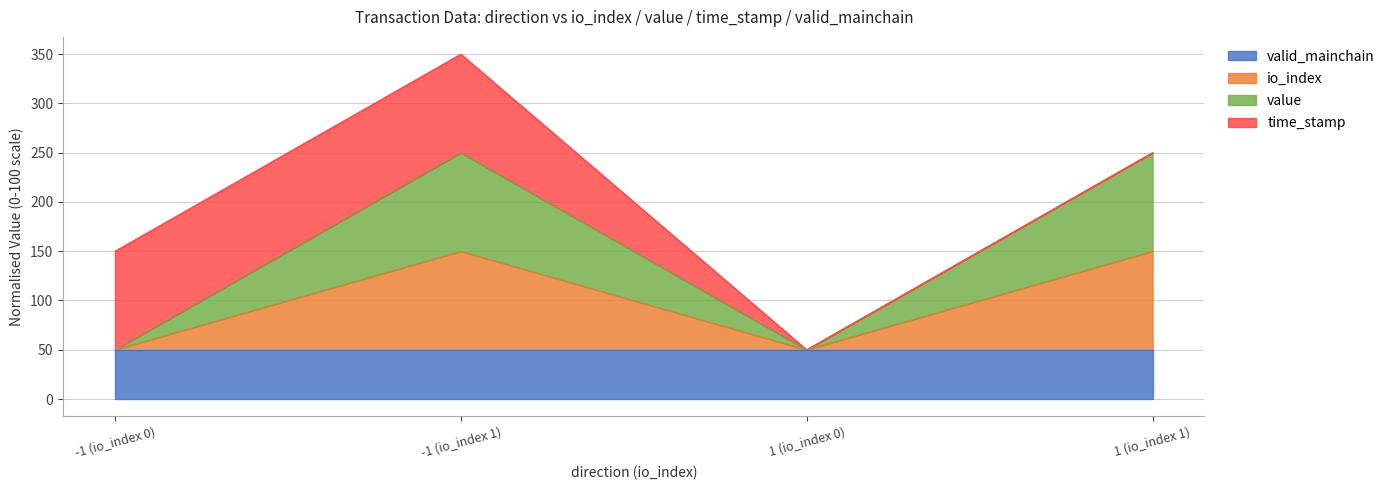

True or false: io_index and value intersect in this chart.

False